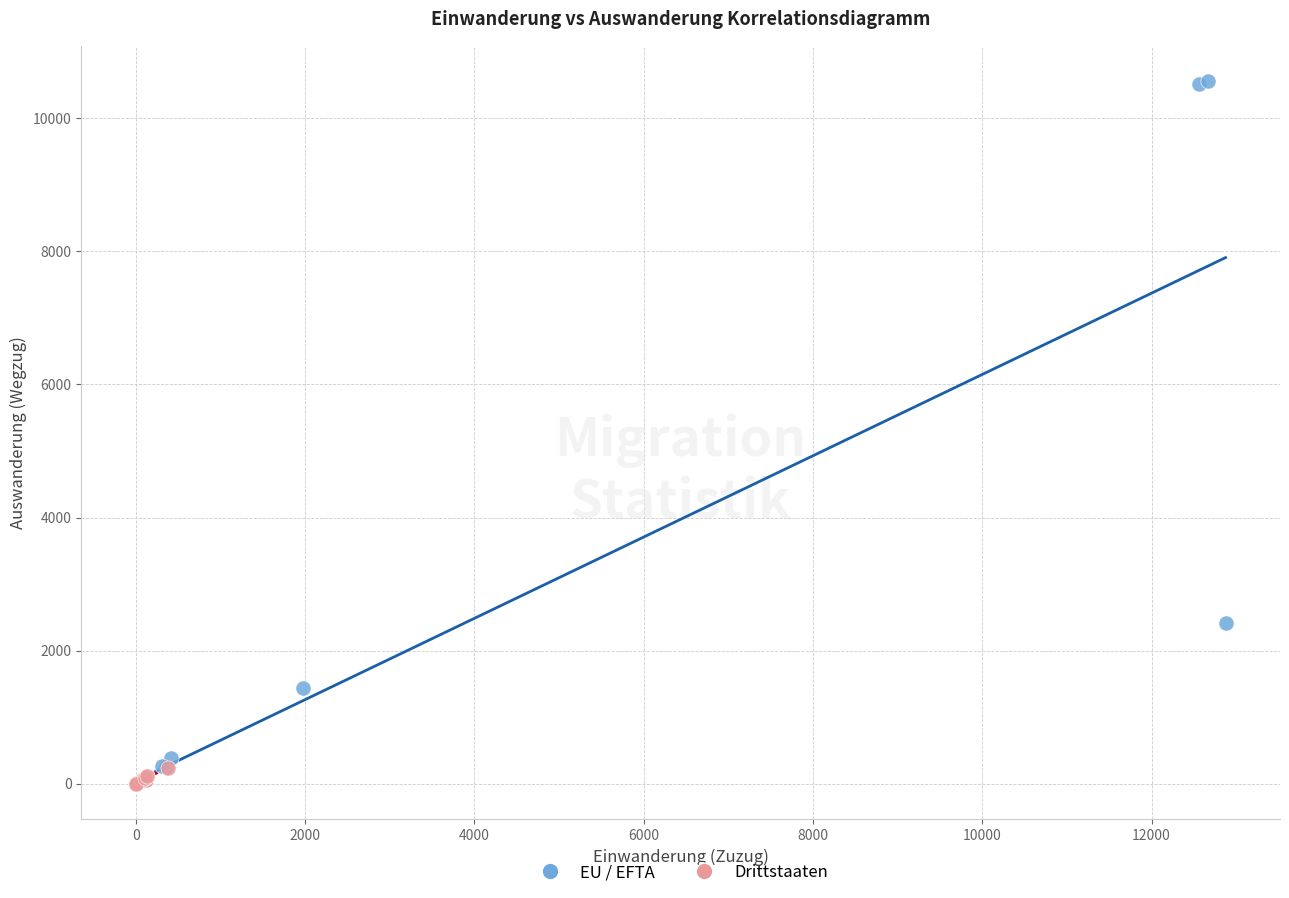

Which series contains the highest Y value?

EU / EFTA